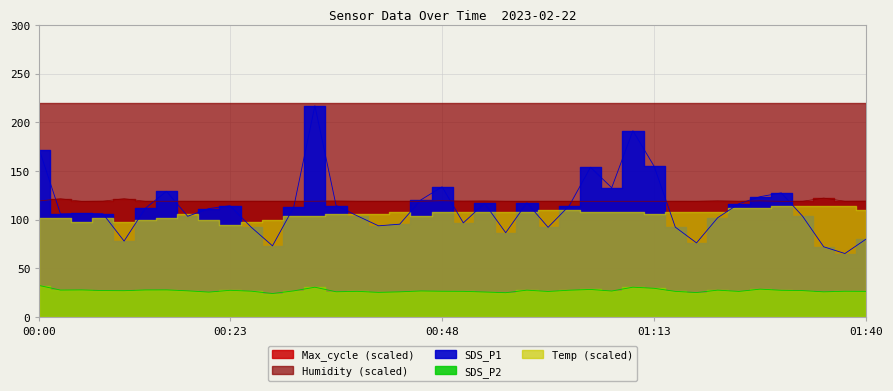

Which category has the highest value in the SDS_P2 series?

00:00